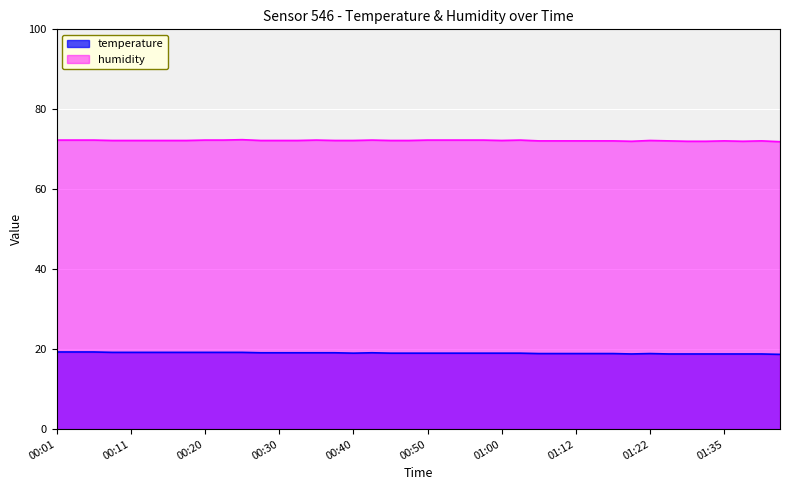

True or false: temperature and humidity intersect in this chart.

False